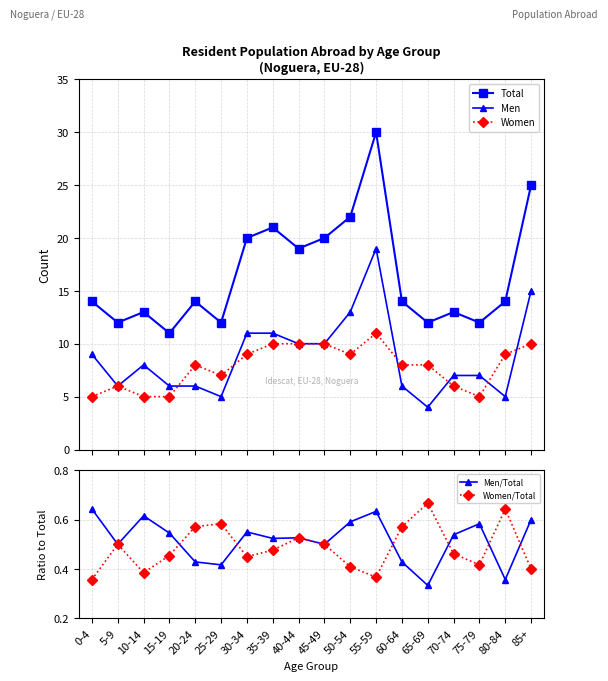

How many interior local valleys does the Men/Total series have?

6